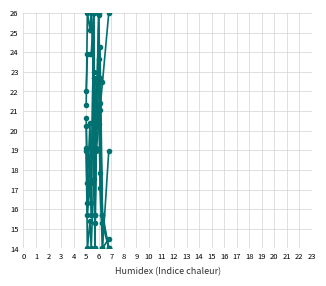

Reading left to right, what are all the values shown in this chart?

col_4: 20.3	16.3	18.7	16.3	26.0	14.0	20.3	25.9	22.7	14.0	14.5
col_5: 22.0	23.9	23.9	23.9	26.0	15.7	22.0	23.6	21.4	15.7	14.0
col_6: 18.9	14.0	15.4	14.0	17.5	22.5	18.9	20.4	21.1	22.5	26.0
col_7: 19.1	15.7	17.4	15.7	26.0	15.7	19.1	22.6	24.3	15.7	14.0
col_8: 21.3	26.0	25.1	26.0	23.0	15.3	21.3	21.3	17.9	15.3	14.0
col_9: 20.6	17.3	20.4	17.3	22.7	14.0	20.6	26.0	17.1	14.0	19.0